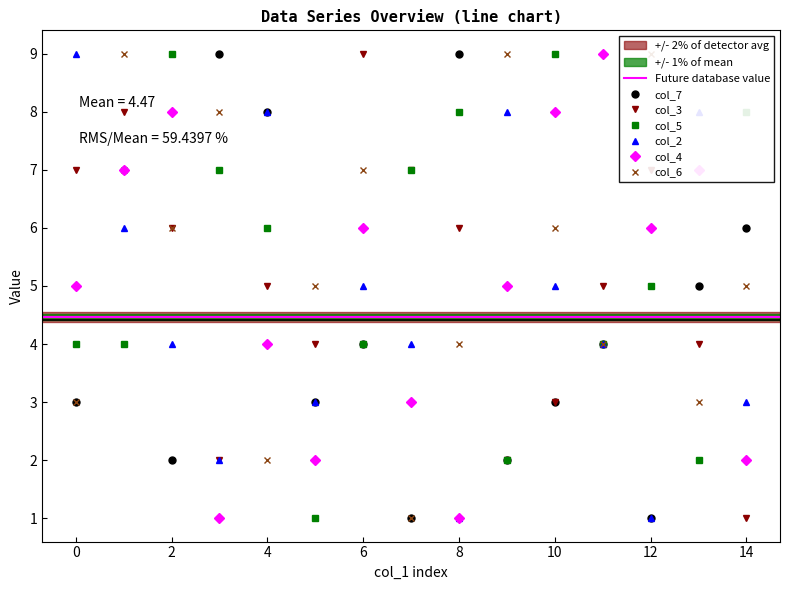

What is the greatest value displayed?

9